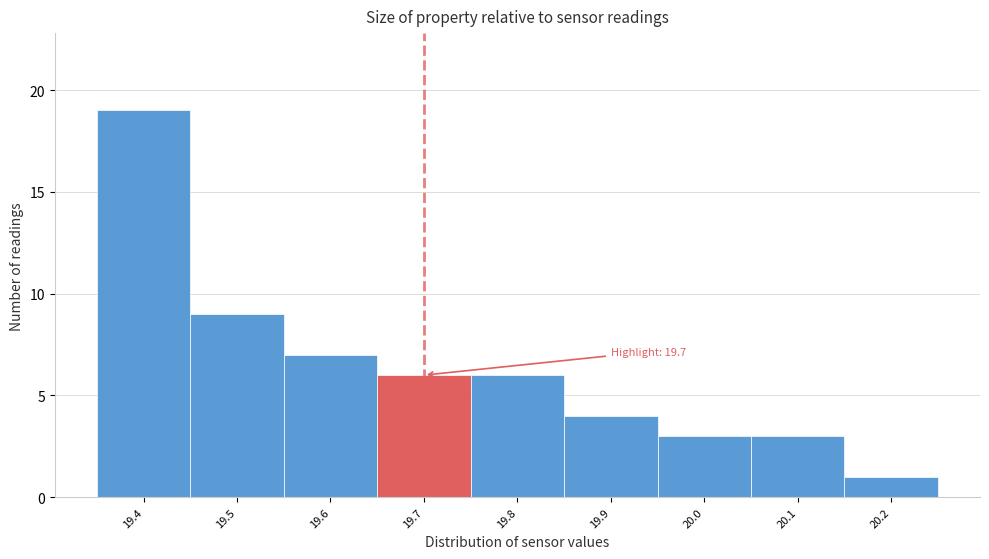

Which range on the x-axis has the tallest bar?

19.35 to 19.45